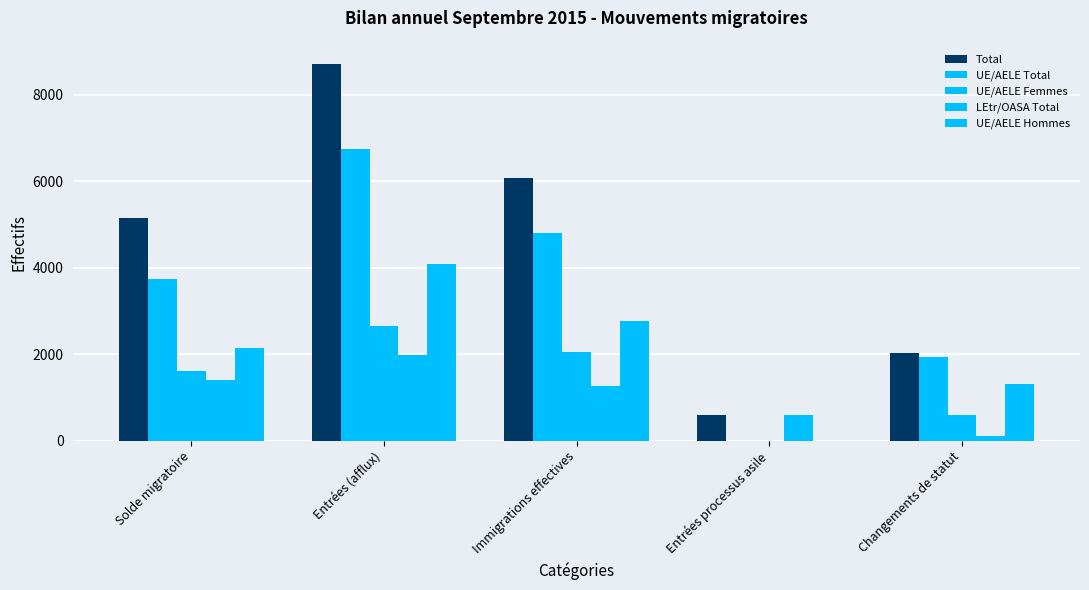

How many distinct data groups are displayed?

5